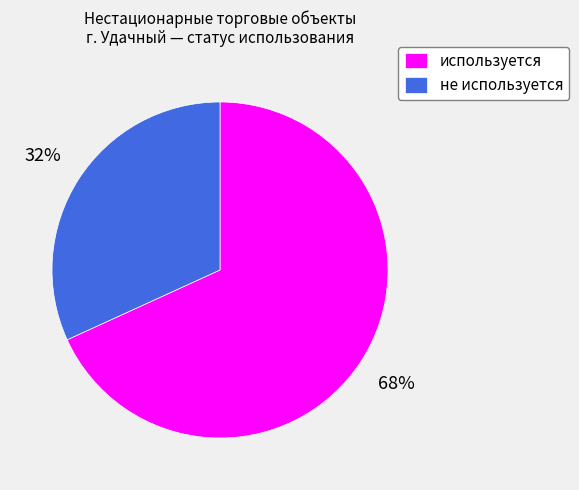

To the nearest percent, what is the combined percentage of не используется and используется?

100%